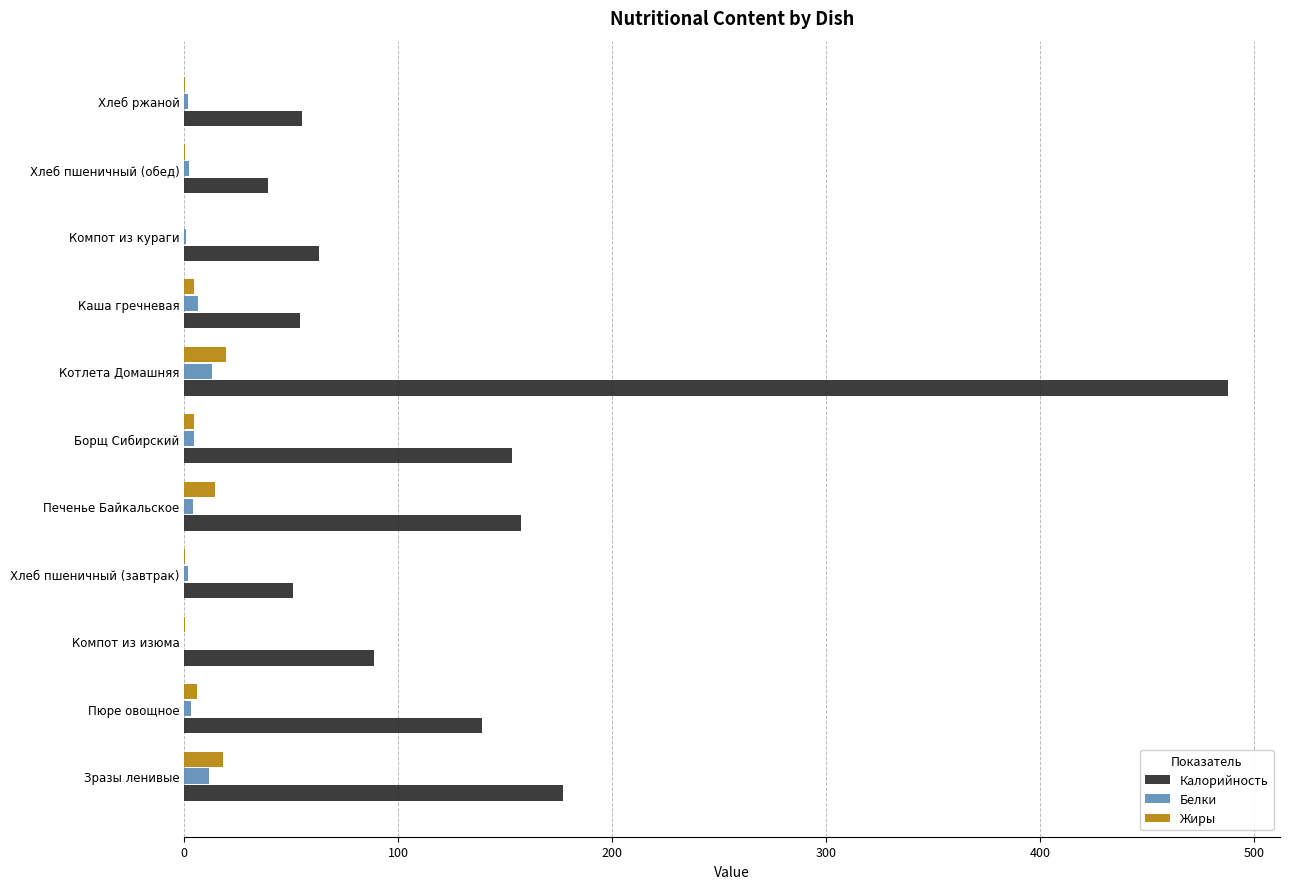

How many series are shown in this chart?

3